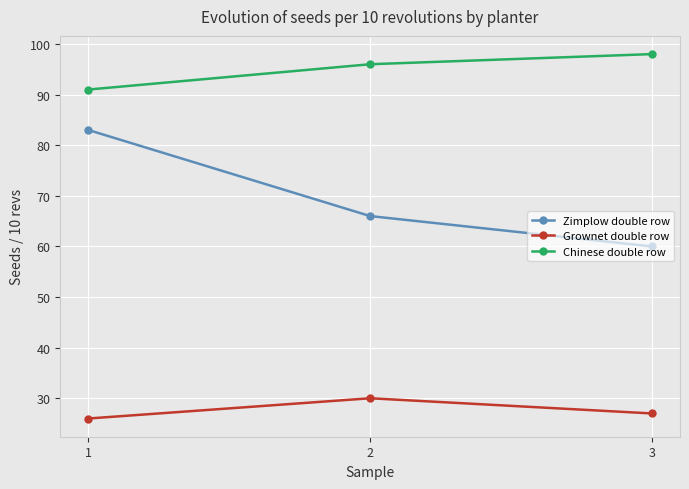

What is the highest value of the Zimplow double row series?

83